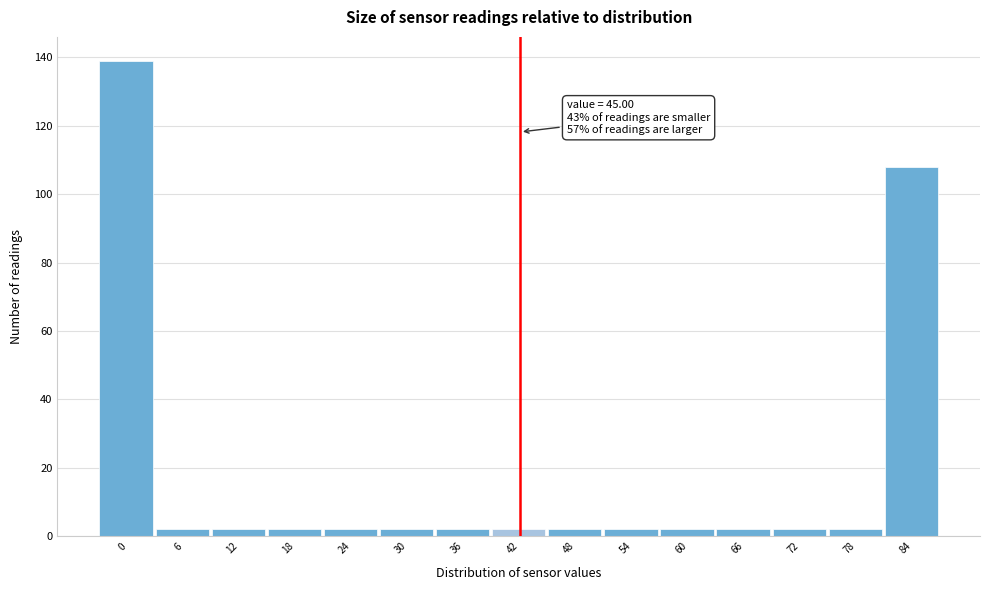

Reading left to right, transcribe all the data shown in this chart.

139	2	2	2	2	2	2	2	2	2	2	2	2	2	108